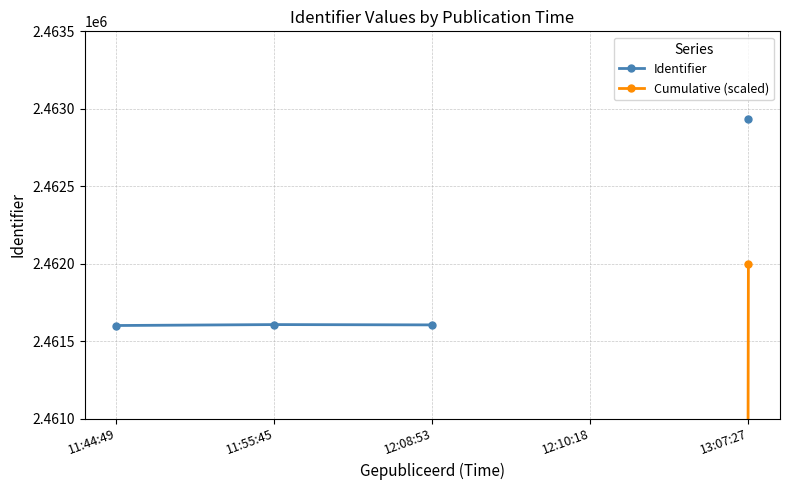

Which series has the widest spread of values?

Cumulative (scaled)